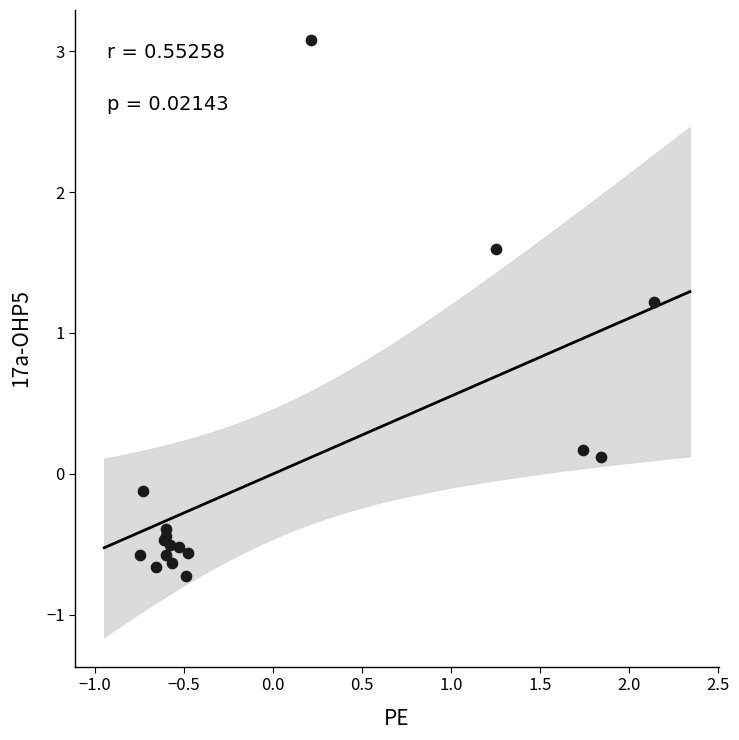

What Y value in the scatter plot is closest to 1?

1.2